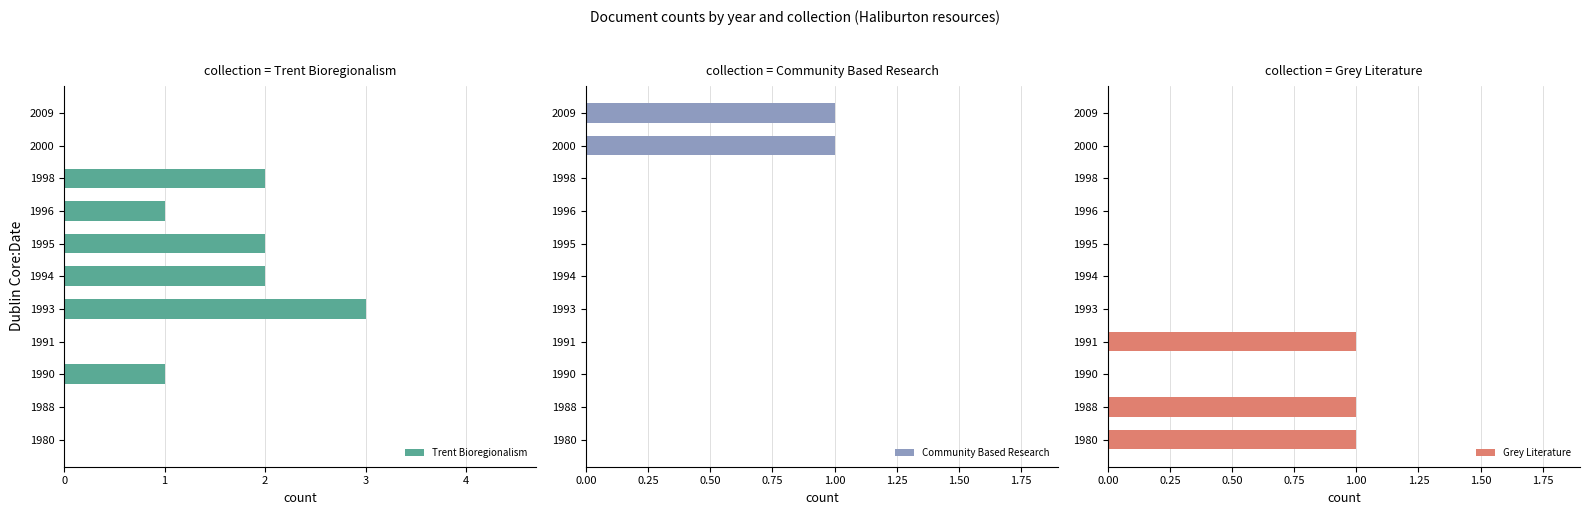

What are all the series names shown in the legend?

Trent Bioregionalism, Community Based Research, Grey Literature